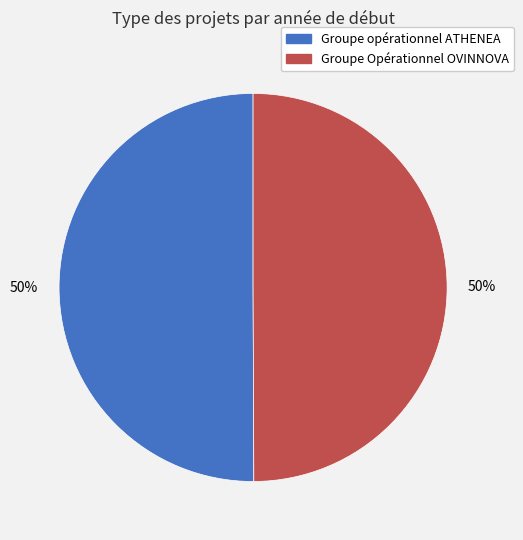

What is the ratio of the value at Groupe Opérationnel OVINNOVA to the value at Groupe opérationnel ATHENEA?

1.0